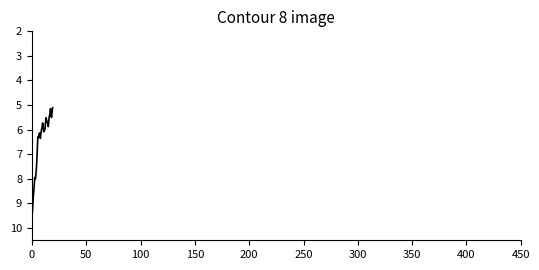

What is the smallest value displayed?

5.1